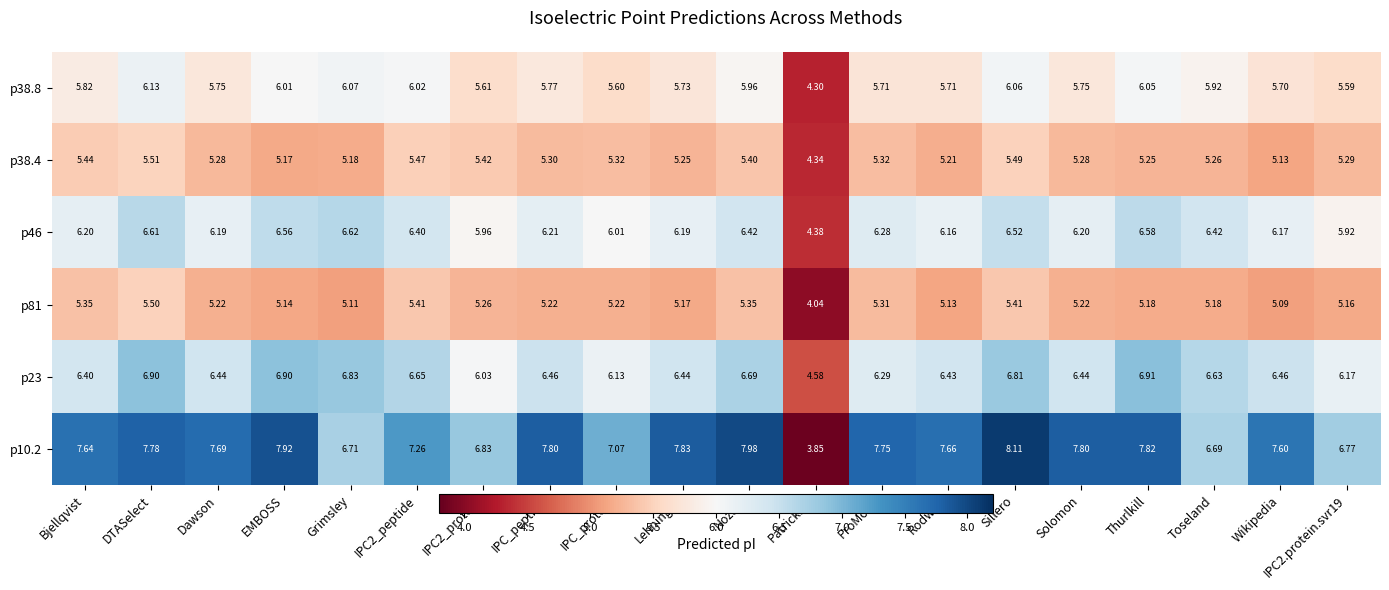

Which category has the highest value across all series?

Sillero